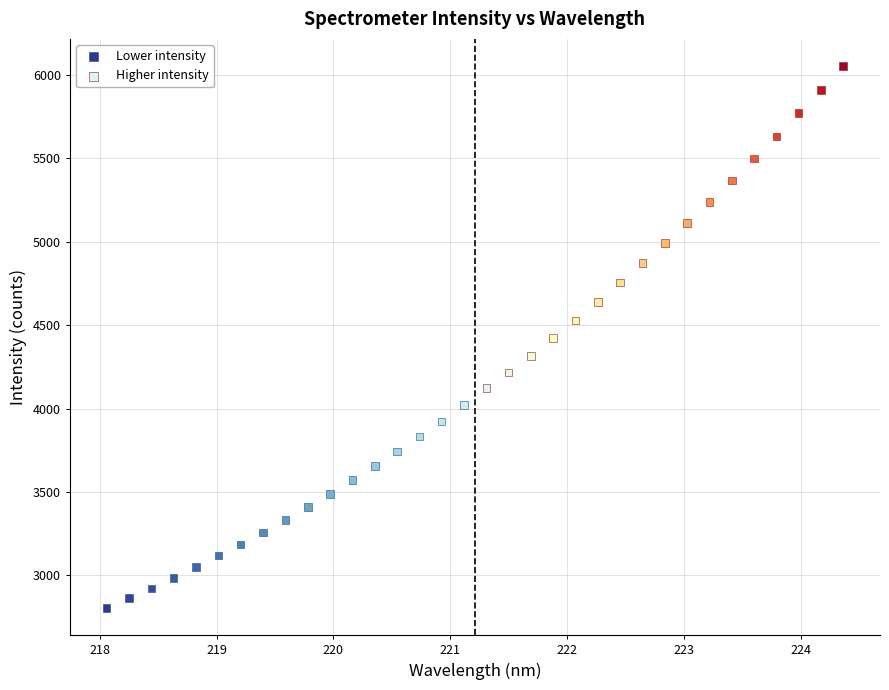

Which series reaches the maximum Y coordinate?

Higher intensity